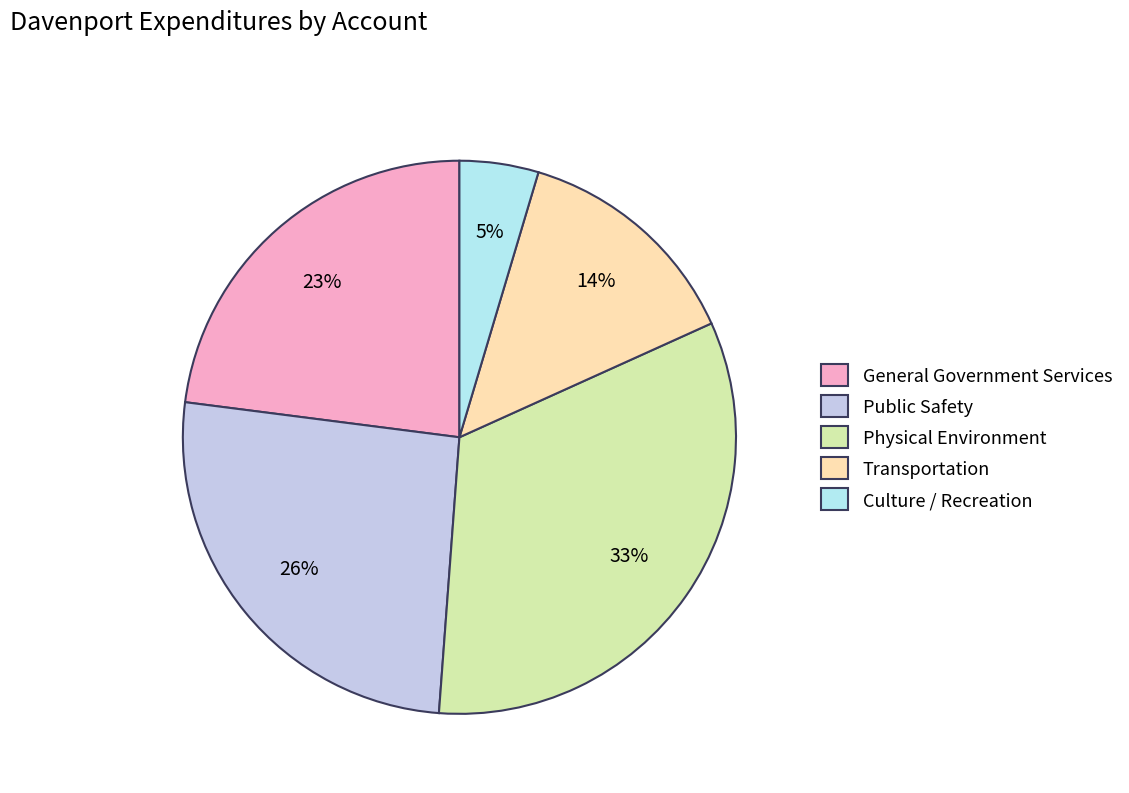

What portion of the pie excludes Transportation?

86.4%